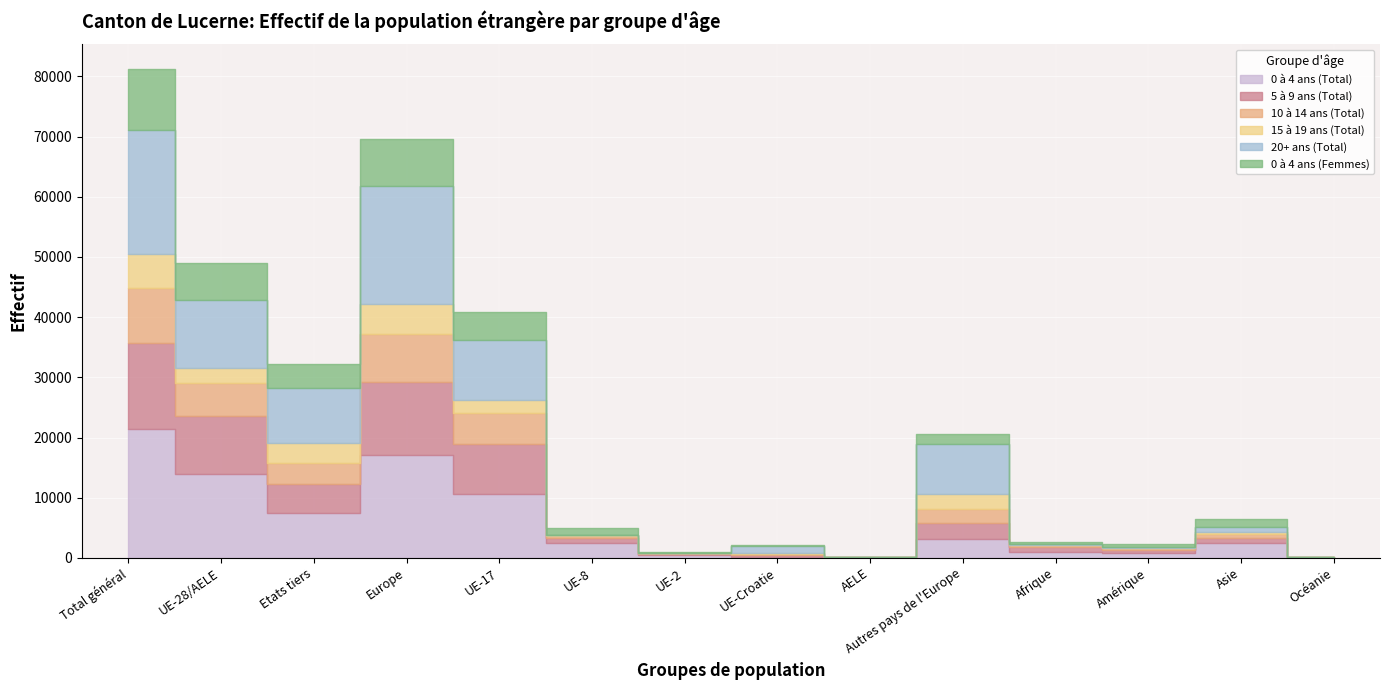

True or false: 15 à 19 ans (Total) and 5 à 9 ans (Total) cross at least once.

False